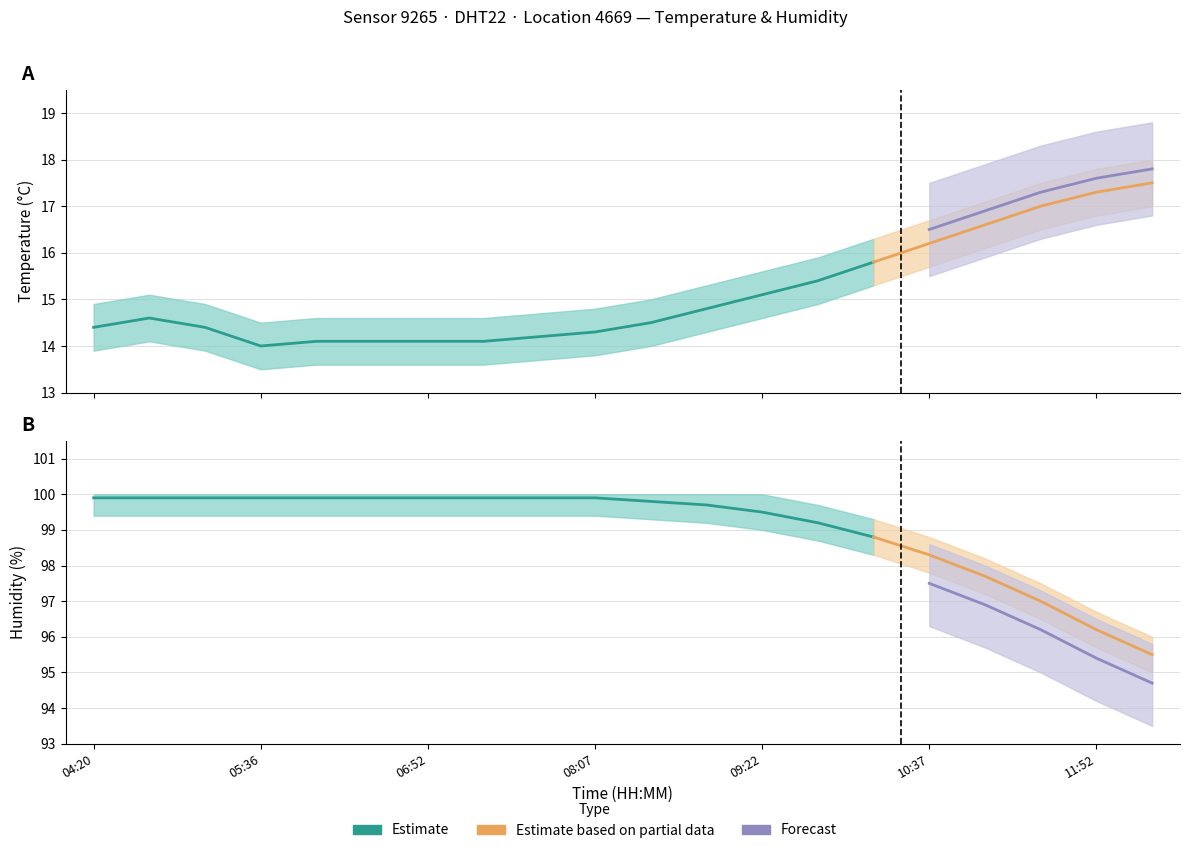

Reading left to right, transcribe all the data shown in this chart.

temperature: 04:20=14.4	04:45=14.6	05:11=14.4	05:36=14.0	06:01=14.1	06:26=14.1	06:52=14.1	07:17=14.1	07:42=14.2	08:07=14.3	08:32=14.5	08:57=14.8	09:22=15.1	09:47=15.4	10:12=15.8	10:37=16.2	11:02=16.6	11:27=17.0	11:52=17.3	12:17=17.5
temp_lower: 04:20=13.9	04:45=14.1	05:11=13.9	05:36=13.5	06:01=13.6	06:26=13.6	06:52=13.6	07:17=13.6	07:42=13.7	08:07=13.8	08:32=14.0	08:57=14.3	09:22=14.6	09:47=14.9	10:12=15.3	10:37=15.7	11:02=16.1	11:27=16.5	11:52=16.8	12:17=17.0
temp_upper: 04:20=14.9	04:45=15.1	05:11=14.9	05:36=14.5	06:01=14.6	06:26=14.6	06:52=14.6	07:17=14.6	07:42=14.7	08:07=14.8	08:32=15.0	08:57=15.3	09:22=15.6	09:47=15.9	10:12=16.3	10:37=16.7	11:02=17.1	11:27=17.5	11:52=17.8	12:17=18.0
humidity: 04:20=99.9	04:45=99.9	05:11=99.9	05:36=99.9	06:01=99.9	06:26=99.9	06:52=99.9	07:17=99.9	07:42=99.9	08:07=99.9	08:32=99.8	08:57=99.7	09:22=99.5	09:47=99.2	10:12=98.8	10:37=98.3	11:02=97.7	11:27=97.0	11:52=96.2	12:17=95.5
humidity_lower: 04:20=99.4	04:45=99.4	05:11=99.4	05:36=99.4	06:01=99.4	06:26=99.4	06:52=99.4	07:17=99.4	07:42=99.4	08:07=99.4	08:32=99.3	08:57=99.2	09:22=99.0	09:47=98.7	10:12=98.3	10:37=97.8	11:02=97.2	11:27=96.5	11:52=95.7	12:17=95.0
humidity_upper: 04:20=100.0	04:45=100.0	05:11=100.0	05:36=100.0	06:01=100.0	06:26=100.0	06:52=100.0	07:17=100.0	07:42=100.0	08:07=100.0	08:32=100.0	08:57=100.0	09:22=100.0	09:47=99.7	10:12=99.3	10:37=98.8	11:02=98.2	11:27=97.5	11:52=96.7	12:17=96.0